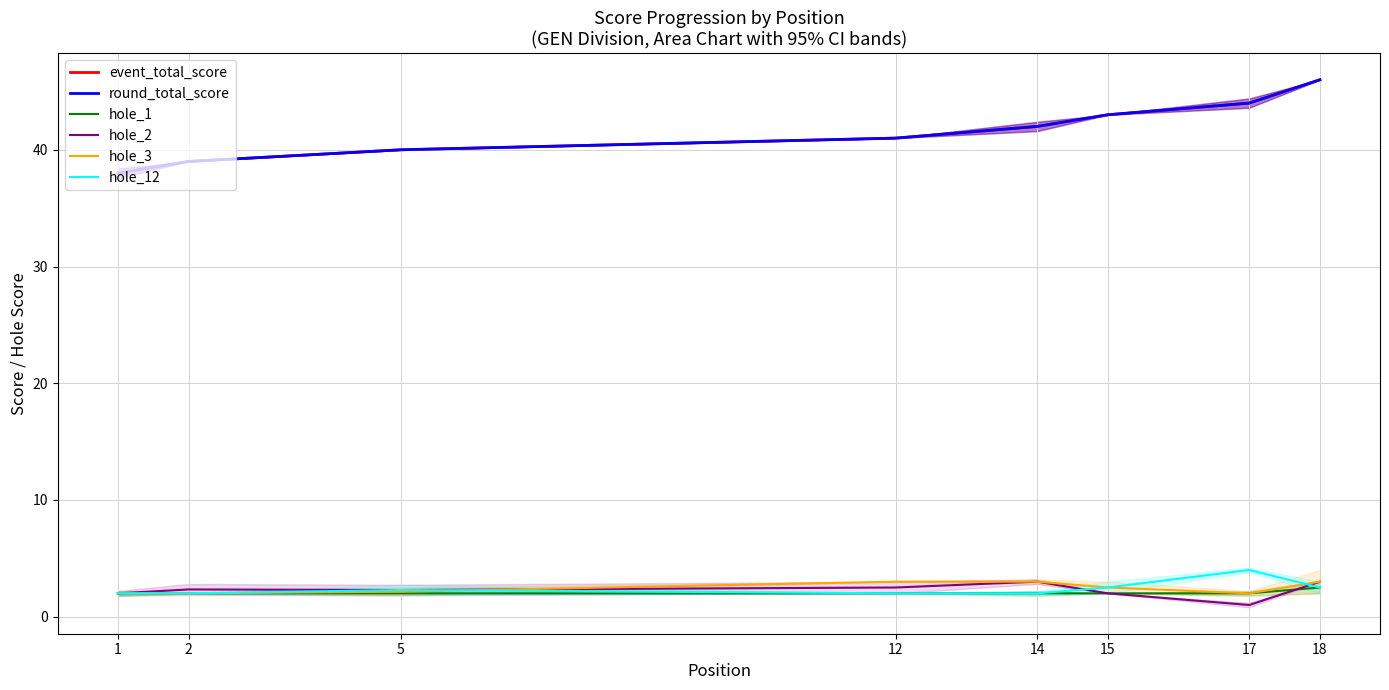

True or false: event_total_score has a value of 39.0 at 2.

True